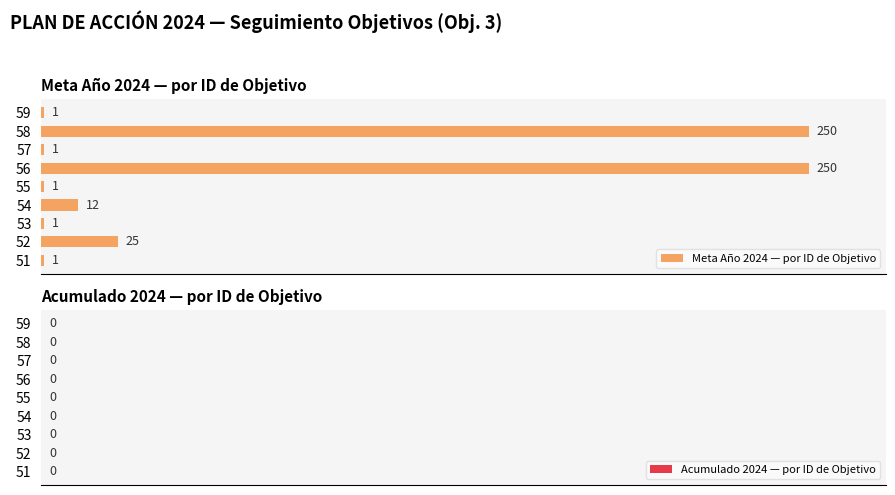

What is the greatest value displayed?

250